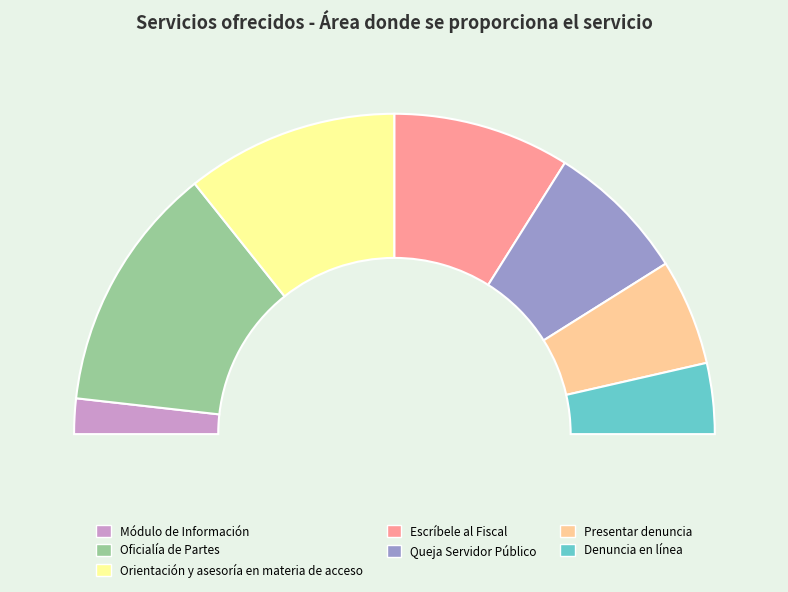

What portion of the pie excludes Oficialía de Partes?

75.0%